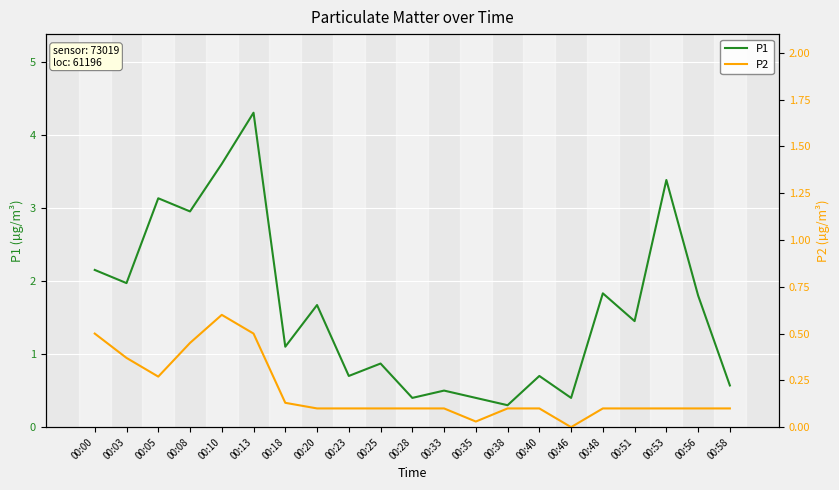

What is the difference between the maximum and minimum values in the P2 series?

0.6